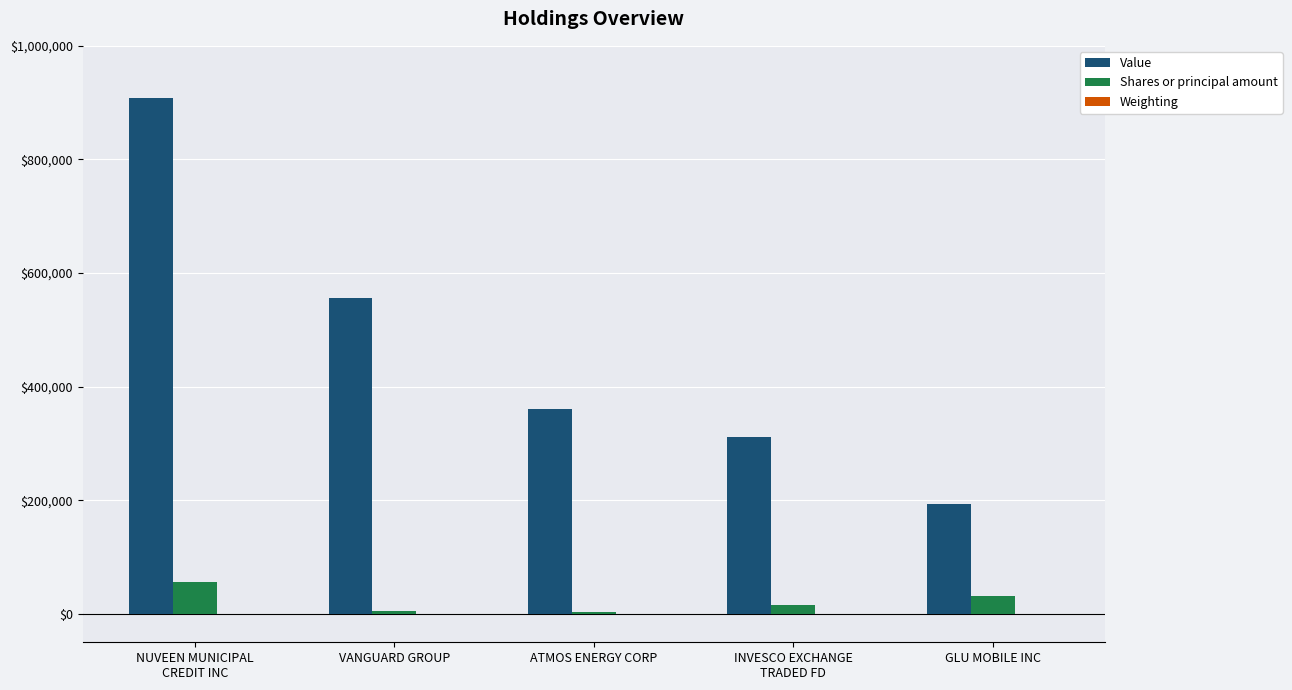

At which label does Shares or principal amount first exceed 16500?

NUVEEN MUNICIPAL
CREDIT INC